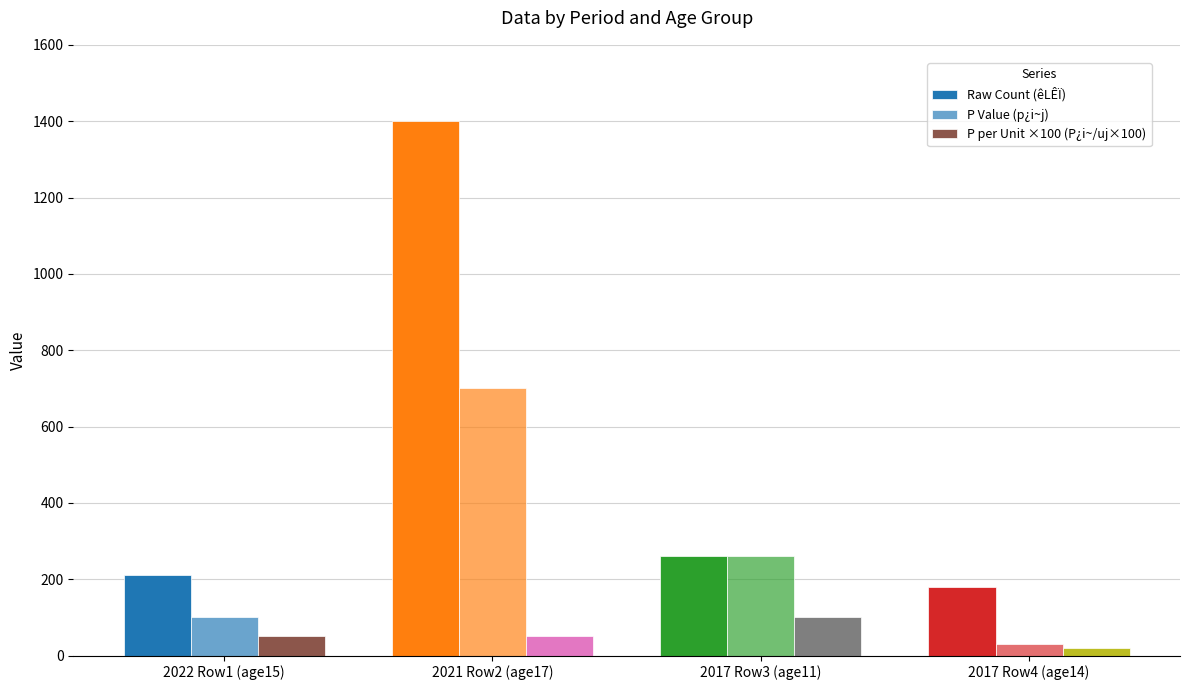

How many data points in P per Unit ×100 (P¿i~/uj×100) are less than 50?

1